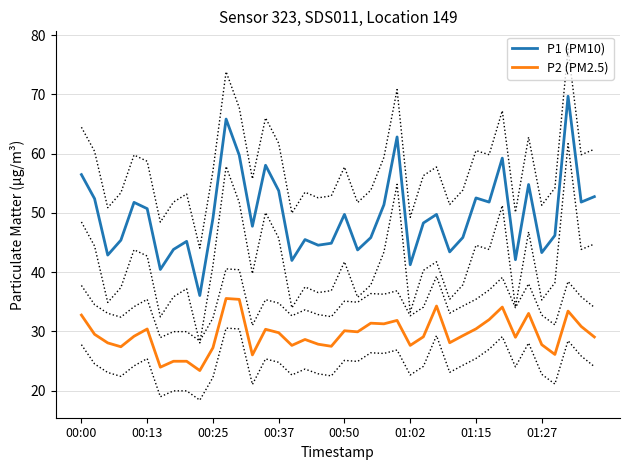

True or false: P1 (PM10) has more than 0 points higher than both neighbors.

True